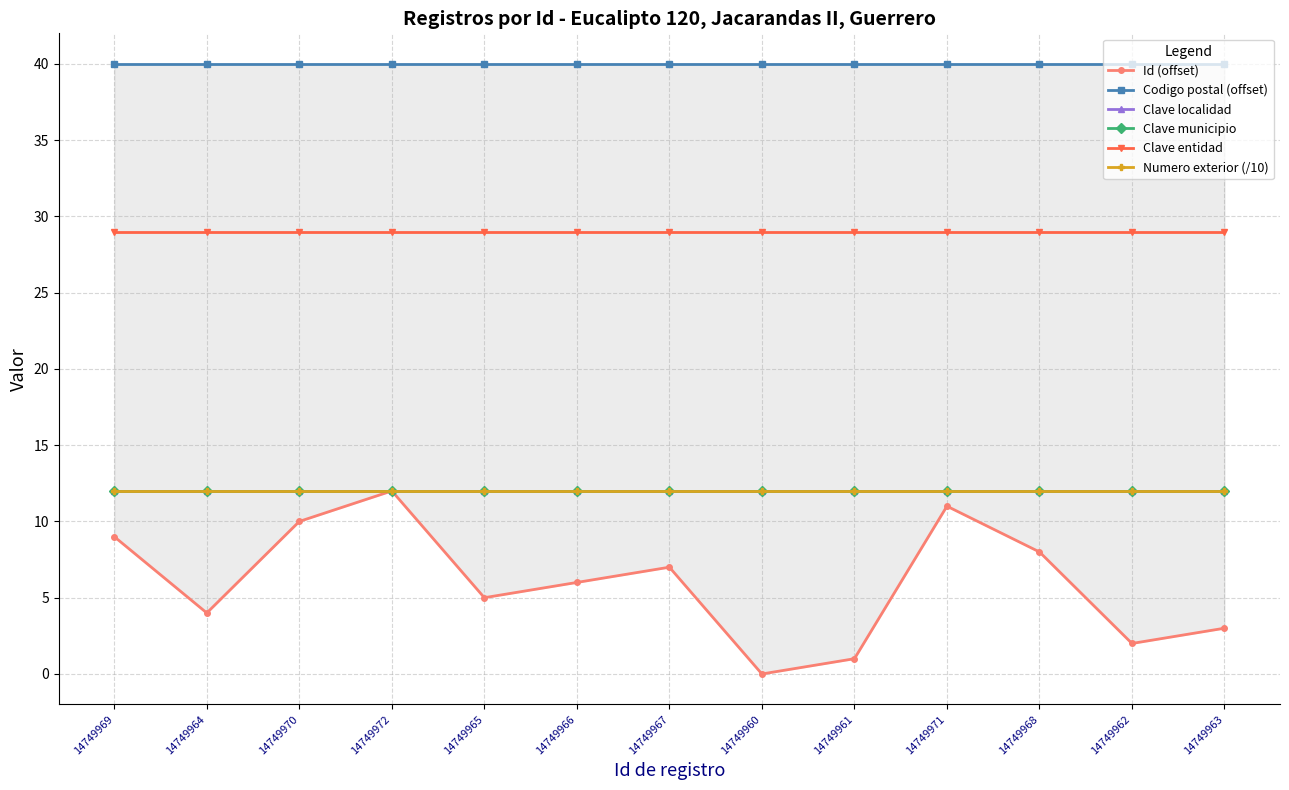

Reading left to right, transcribe all the data shown in this chart.

Id (offset): 9	4	10	12	5	6	7	0	1	11	8	2	3
Codigo postal (offset): 40	40	40	40	40	40	40	40	40	40	40	40	40
Clave localidad: 12	12	12	12	12	12	12	12	12	12	12	12	12
Clave municipio: 12	12	12	12	12	12	12	12	12	12	12	12	12
Clave entidad: 29	29	29	29	29	29	29	29	29	29	29	29	29
Numero exterior (/10): 12	12	12	12	12	12	12	12	12	12	12	12	12